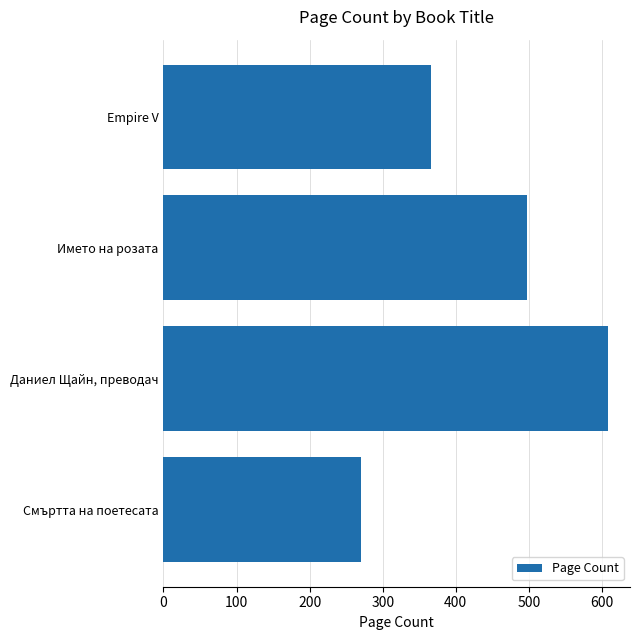

What is the minimum value shown in the chart?

270